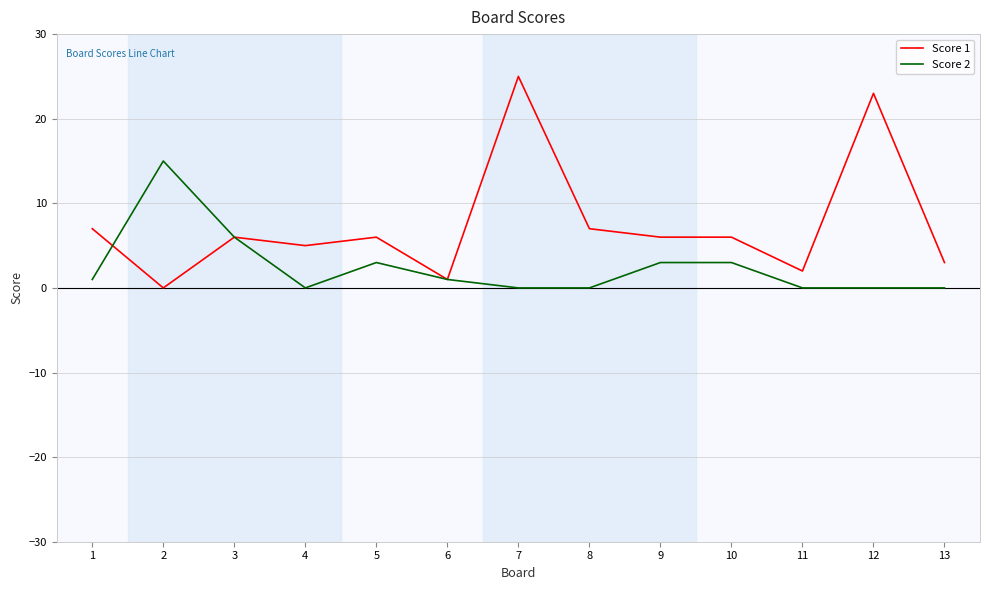

The value of Score 1 at 10 is 3. True or false?

False